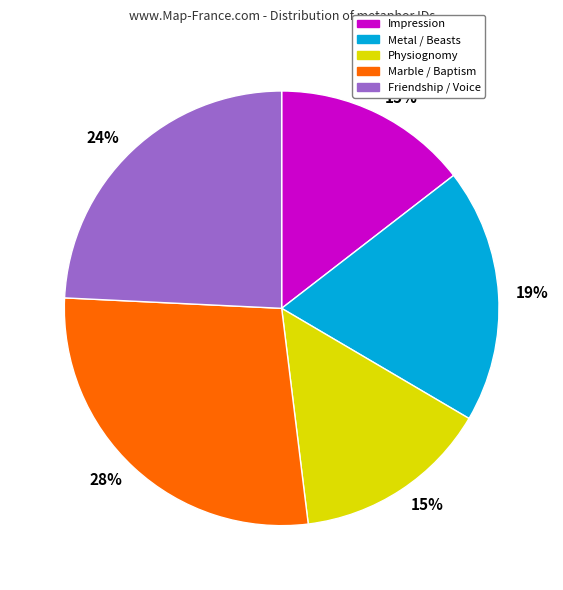

To the nearest percent, what is the difference between the largest and smallest slice percentages?

13%